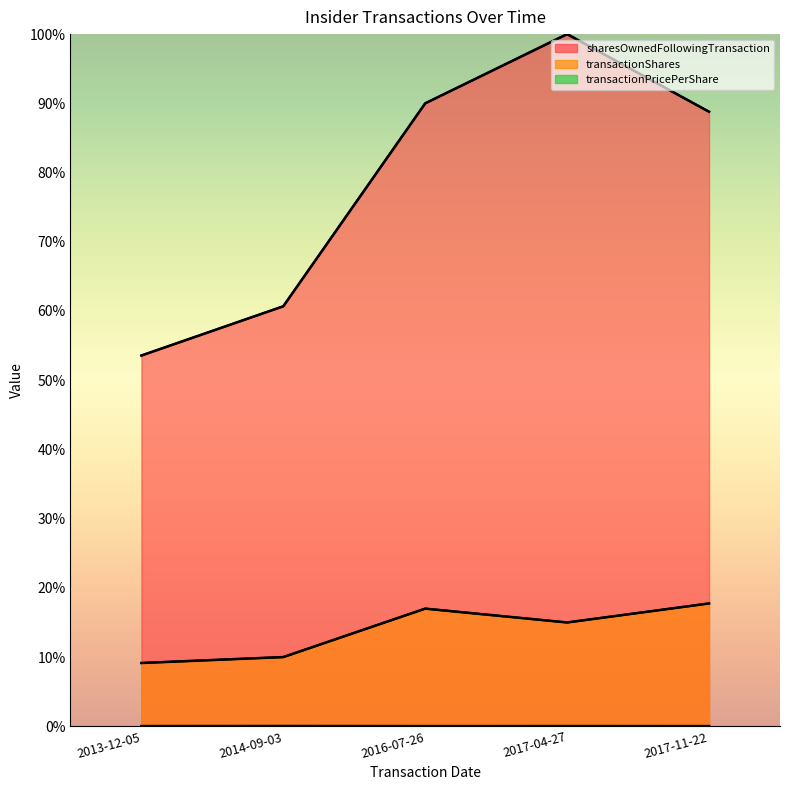

How many categories are shown in the chart?

5